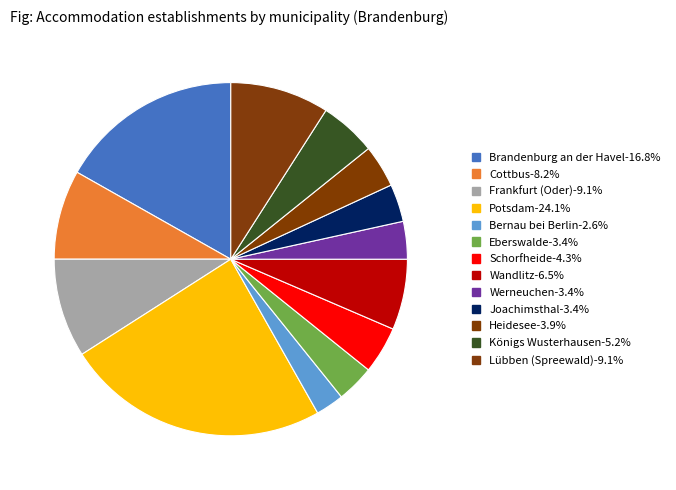

To the nearest percent, what portion does Lübben (Spreewald) represent?

9%